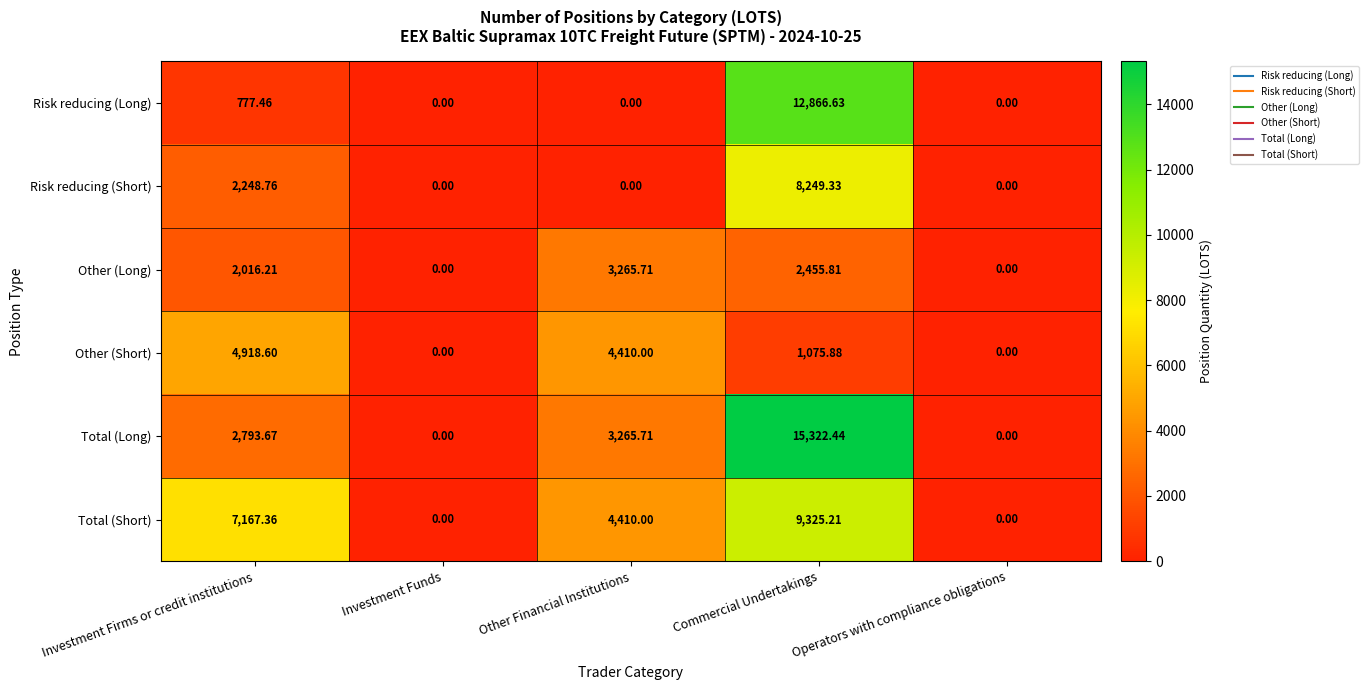

Which label corresponds to the largest value in the chart?

Commercial Undertakings